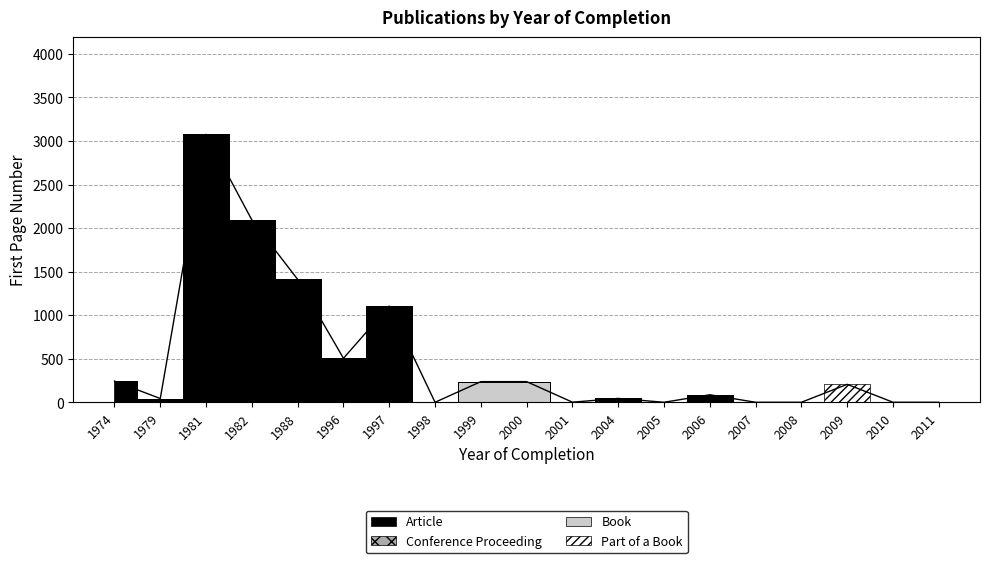

How many categories are shown in the chart?

19